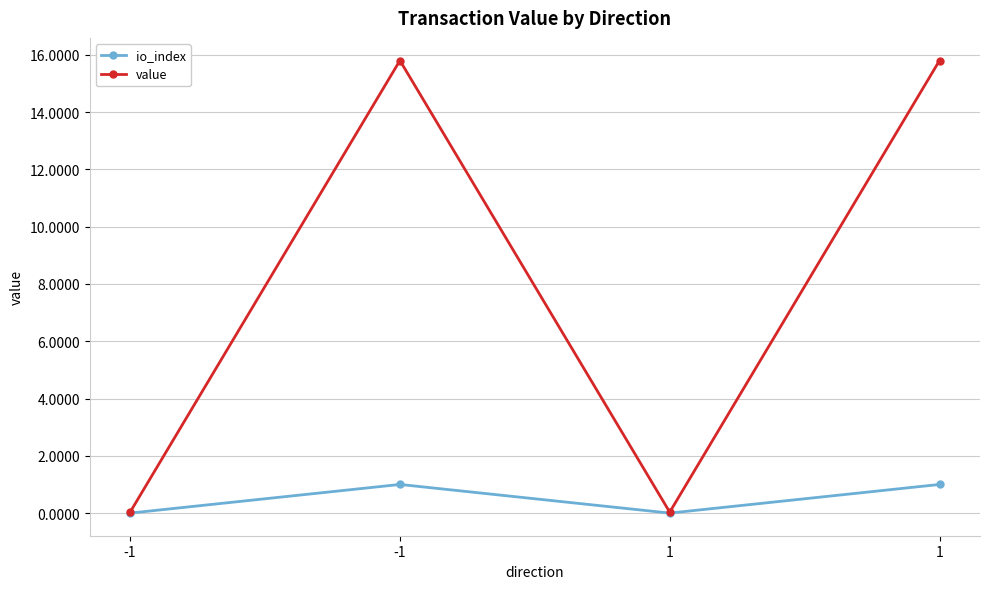

How many lines are shown in the chart?

2